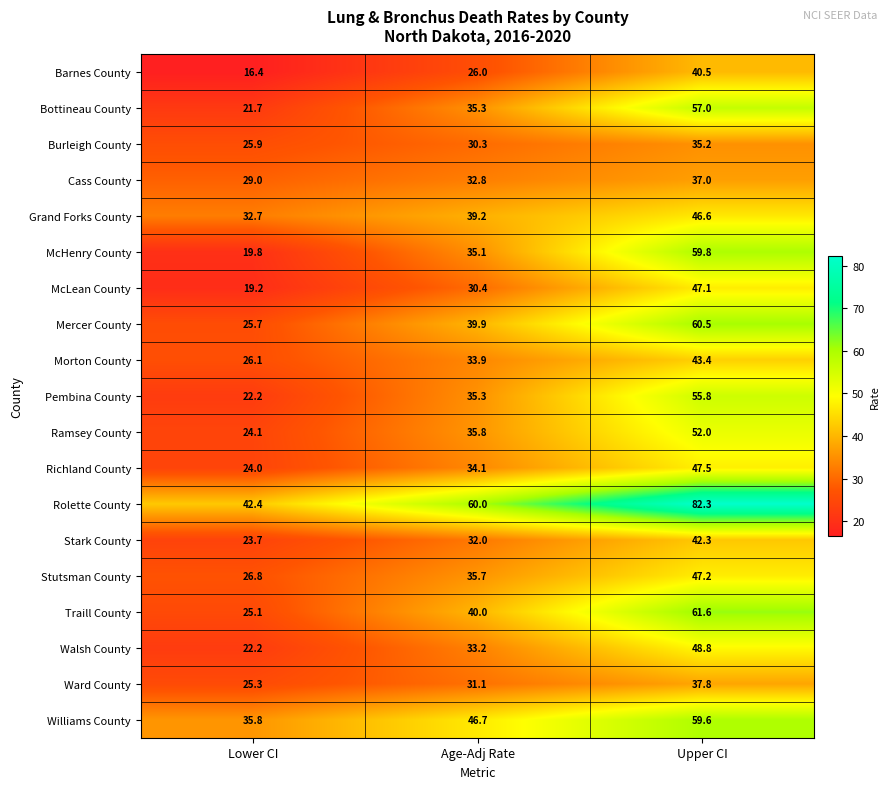

How many data points in Walsh County are less than 33?

1